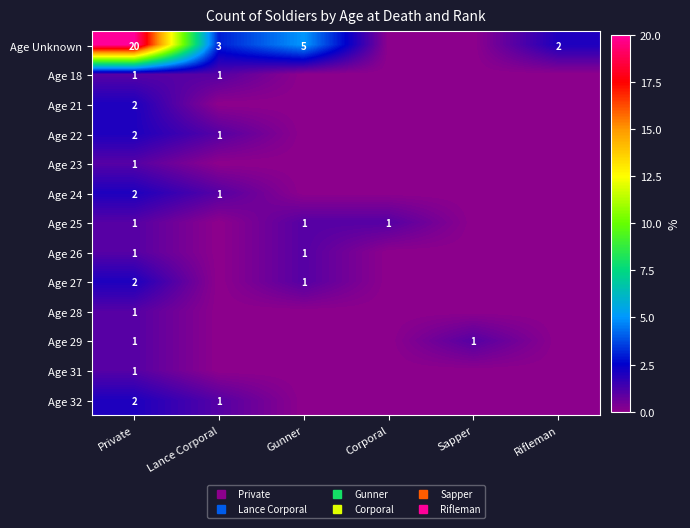

What is the sum of the Age 26 values at Rifleman and Gunner?

1